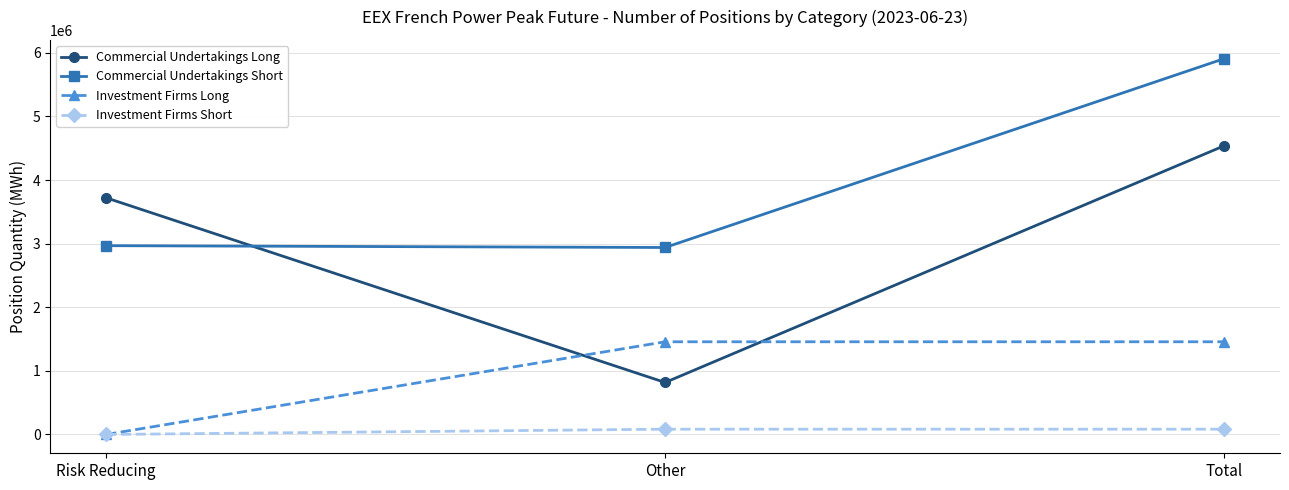

Which series has the widest spread of values?

Commercial Undertakings Long